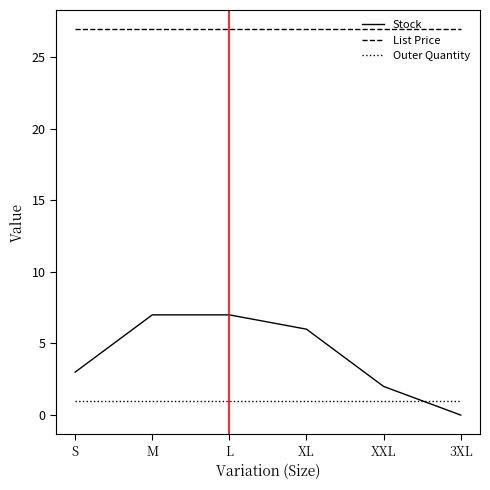

How many distinct data groups are displayed?

3